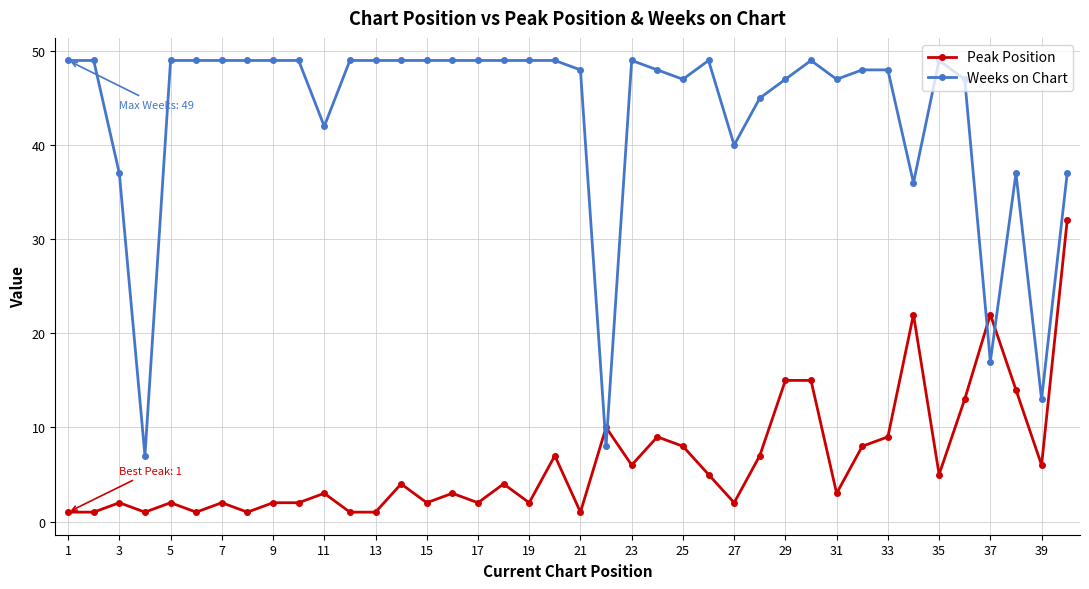

Rank the series by their maximum value, from lowest to highest.

Peak Position, Weeks on Chart